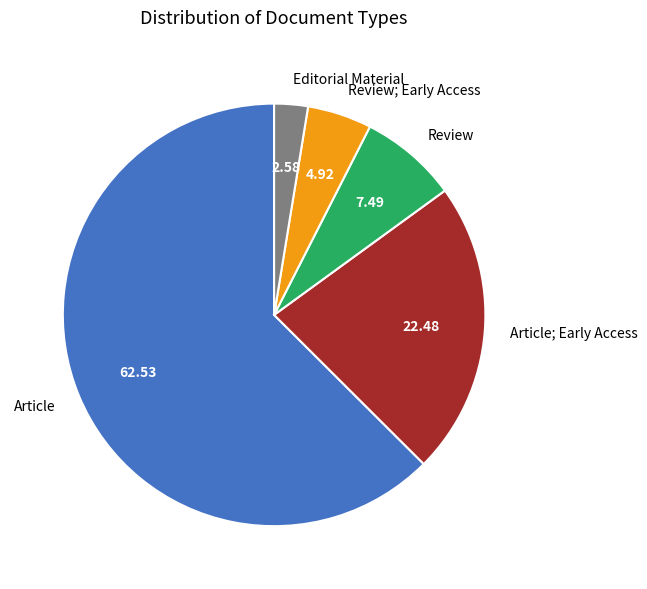

Do Review; Early Access and Review together represent more than half of the pie?

No